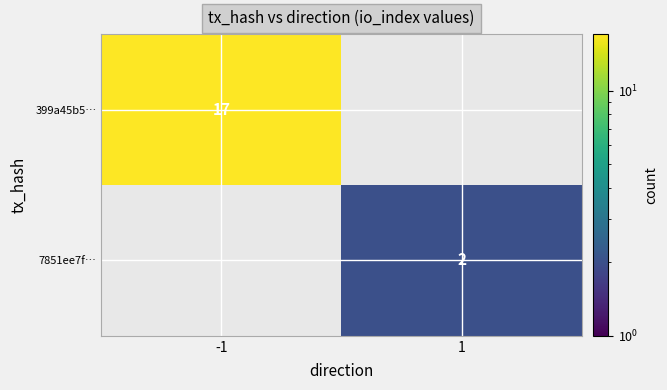

The value of 399a45b5… at -1 is 12. True or false?

False